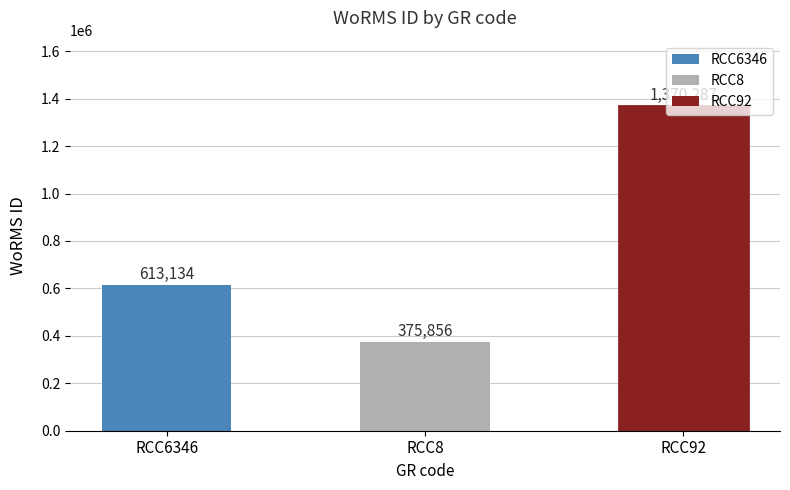

Which has a higher value, RCC6346 or RCC92?

RCC92